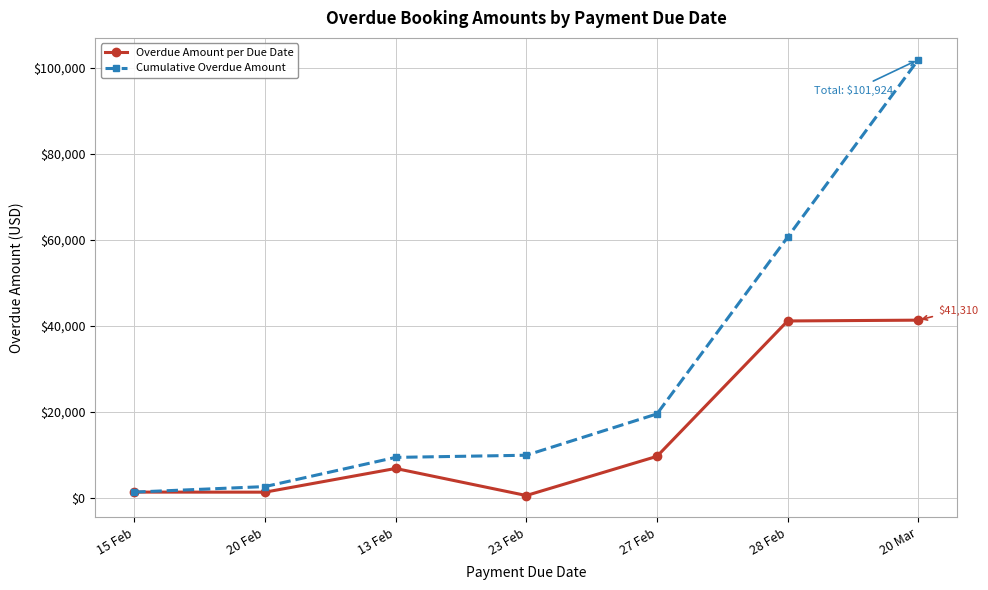

Rank the series at 13 Feb from lowest to highest value.

Overdue Amount per Due Date, Cumulative Overdue Amount